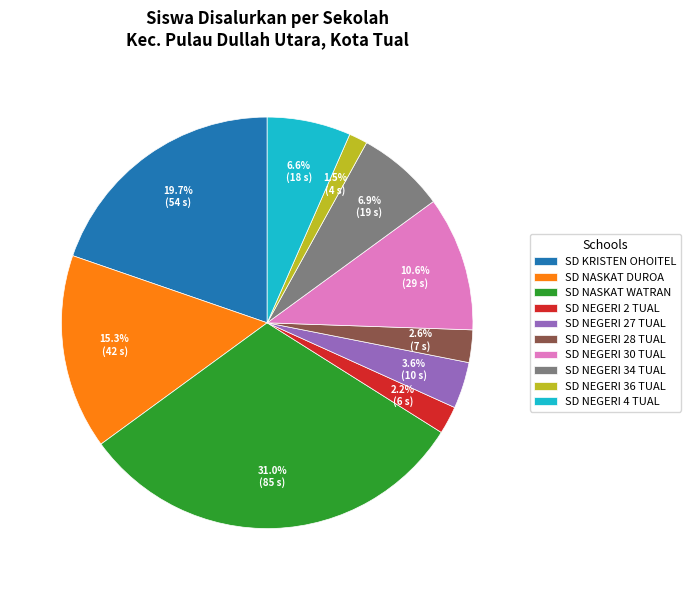

To the nearest percent, what is the difference between the largest and smallest slice percentages?

30%